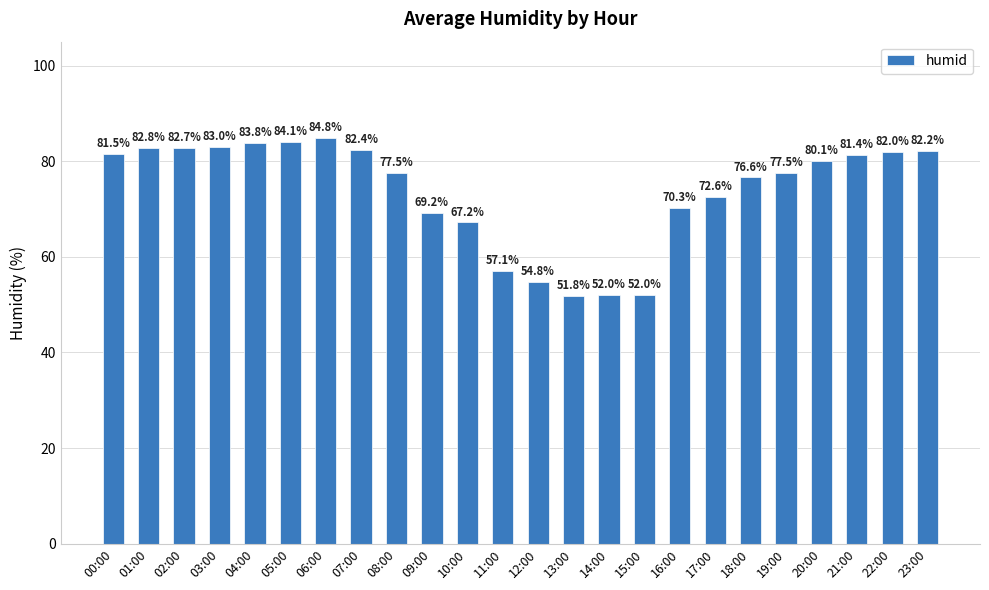

Reading right to left, extract all data points from this chart.

23:00=82.2	22:00=82.0	21:00=81.4	20:00=80.1	19:00=77.5	18:00=76.6	17:00=72.6	16:00=70.3	15:00=52.0	14:00=52.0	13:00=51.8	12:00=54.8	11:00=57.1	10:00=67.2	09:00=69.2	08:00=77.5	07:00=82.4	06:00=84.8	05:00=84.1	04:00=83.8	03:00=83.0	02:00=82.7	01:00=82.8	00:00=81.5